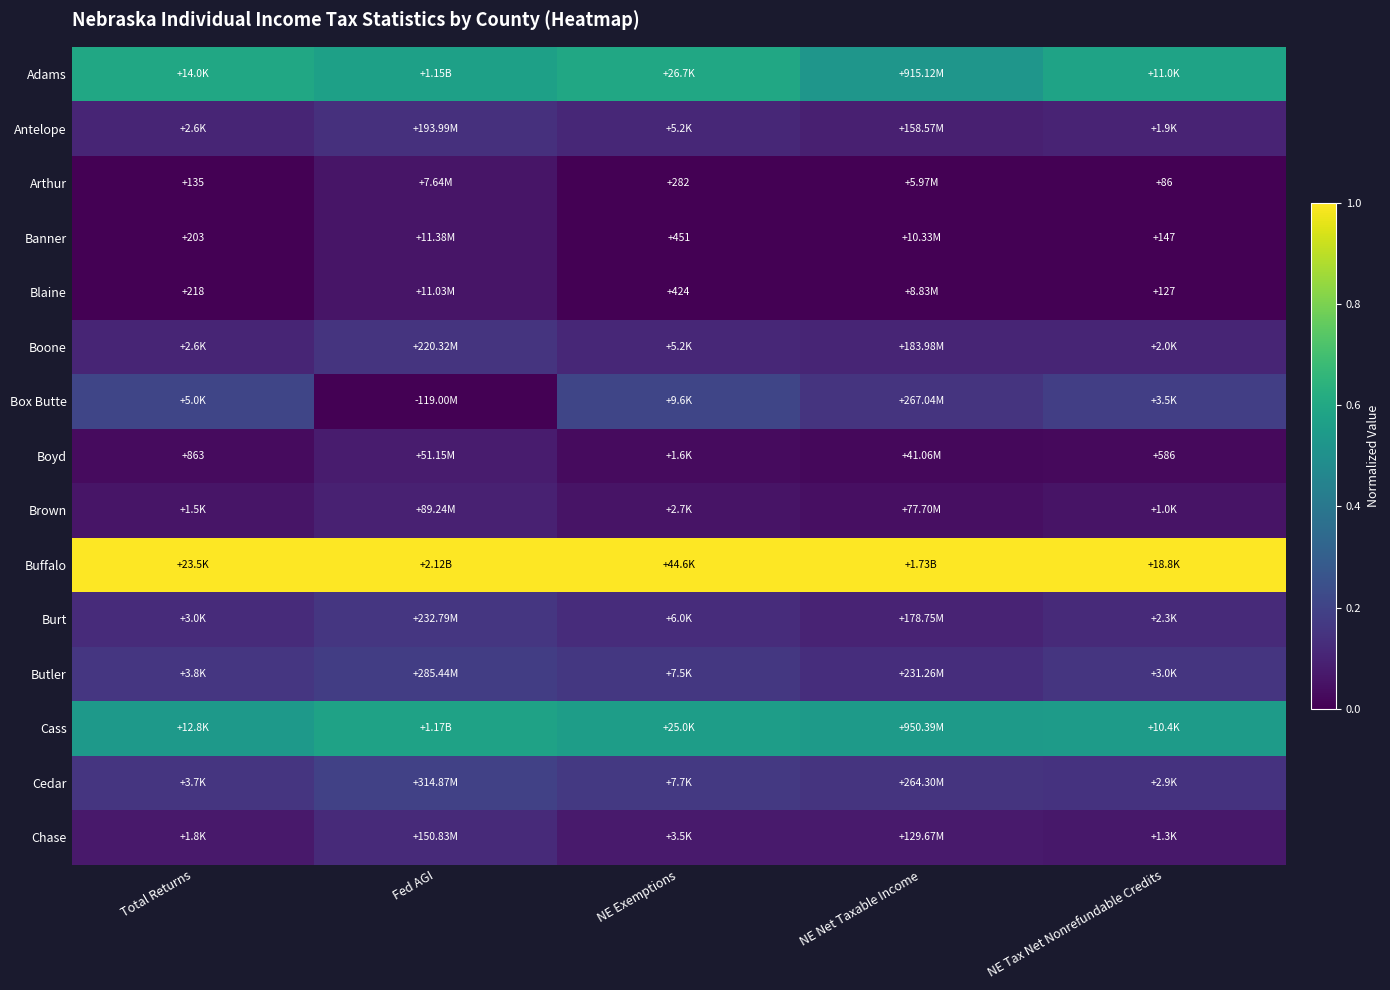

What is the total value across all series at NE Exemptions?

3.2